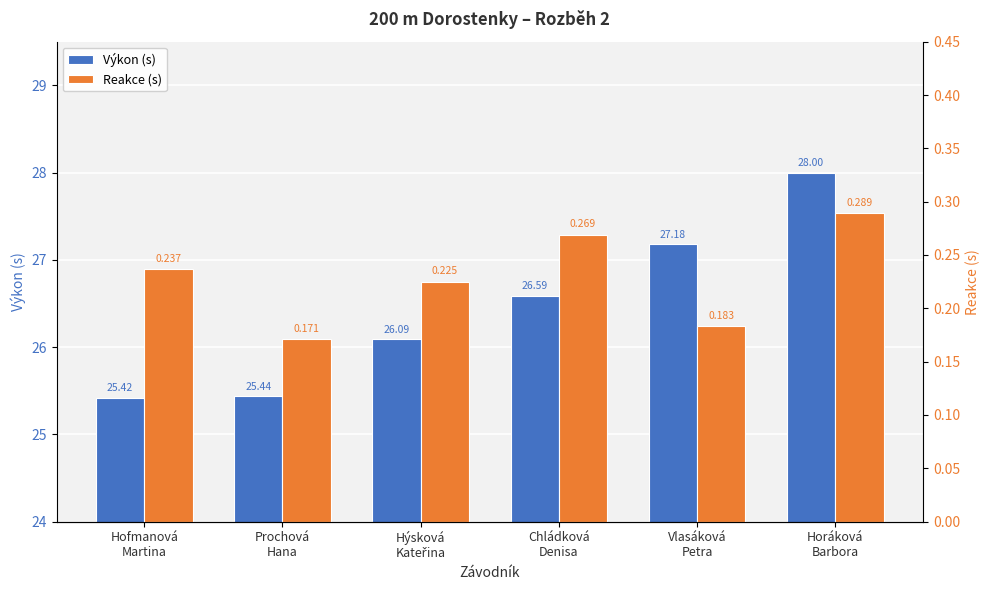

What is the maximum value shown in the chart?

28.0